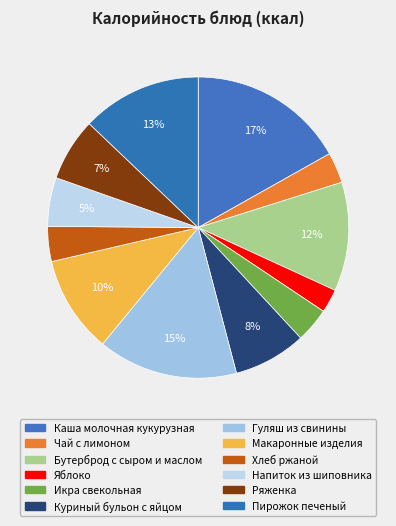

True or false: Каша молочная кукурузная accounts for 3% of the total.

False